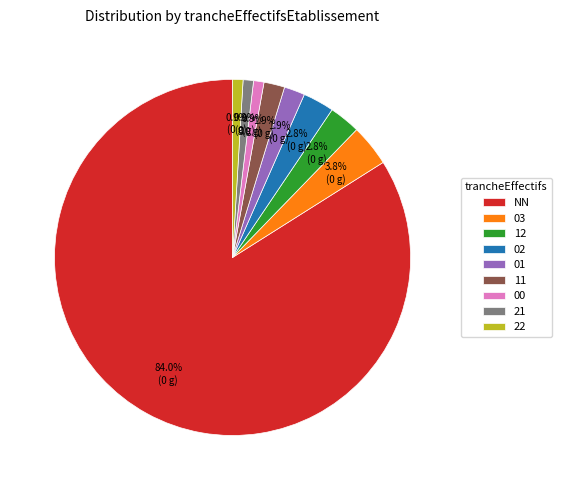

Is it true that NN is 84% of the pie?

True